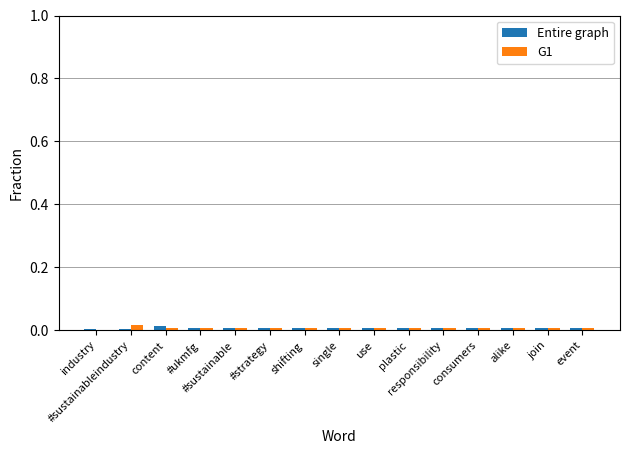

Reading left to right, list all the values displayed in this chart.

Entire graph: 0.0	0.0	0.0	0.0	0.0	0.0	0.0	0.0	0.0	0.0	0.0	0.0	0.0	0.0	0.0
G1: 0.0	0.0	0.0	0.0	0.0	0.0	0.0	0.0	0.0	0.0	0.0	0.0	0.0	0.0	0.0